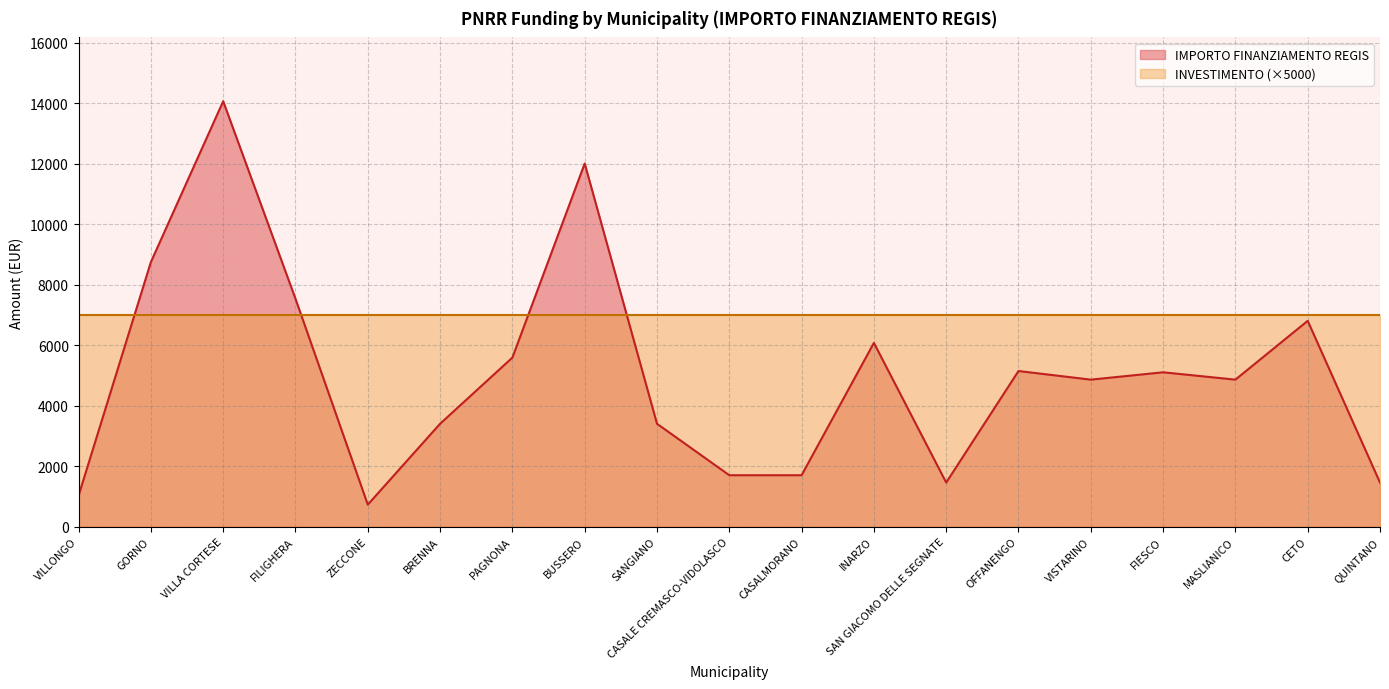

Where is the data nearest to the value 7396?

FILIGHERA